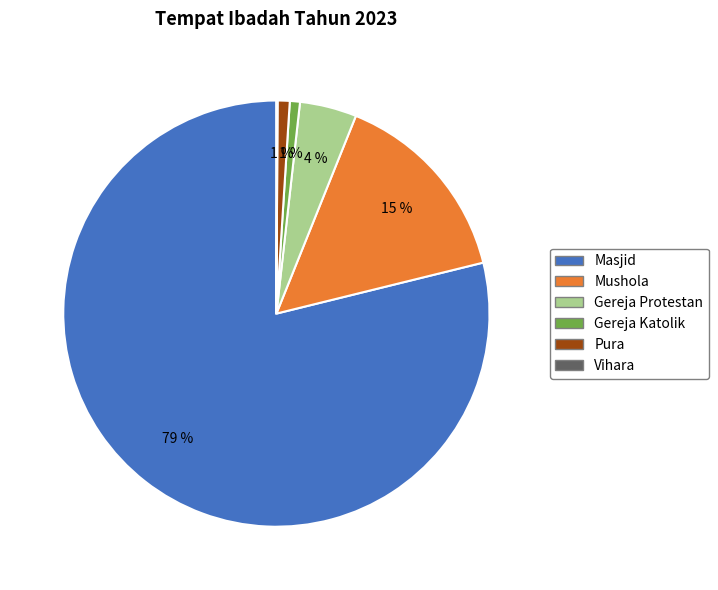

Between Pura and Gereja Protestan, which is larger?

Gereja Protestan